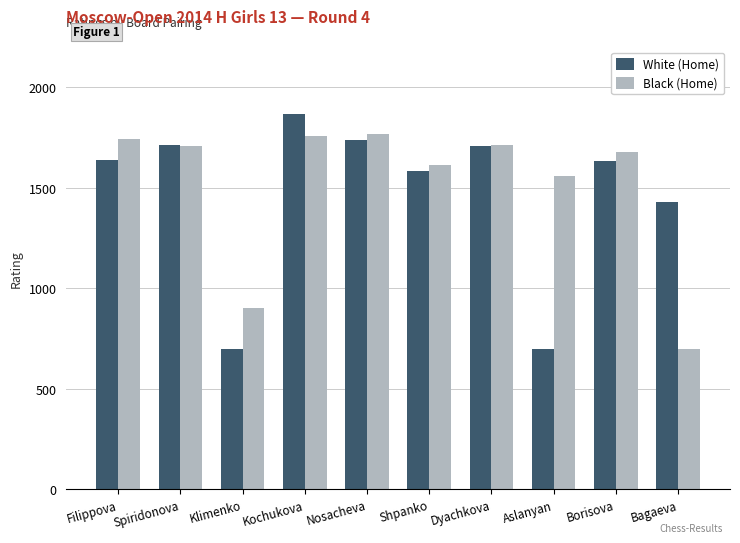

What is the sum of the White (Home) values at Aslanyan and Shpanko?

2285